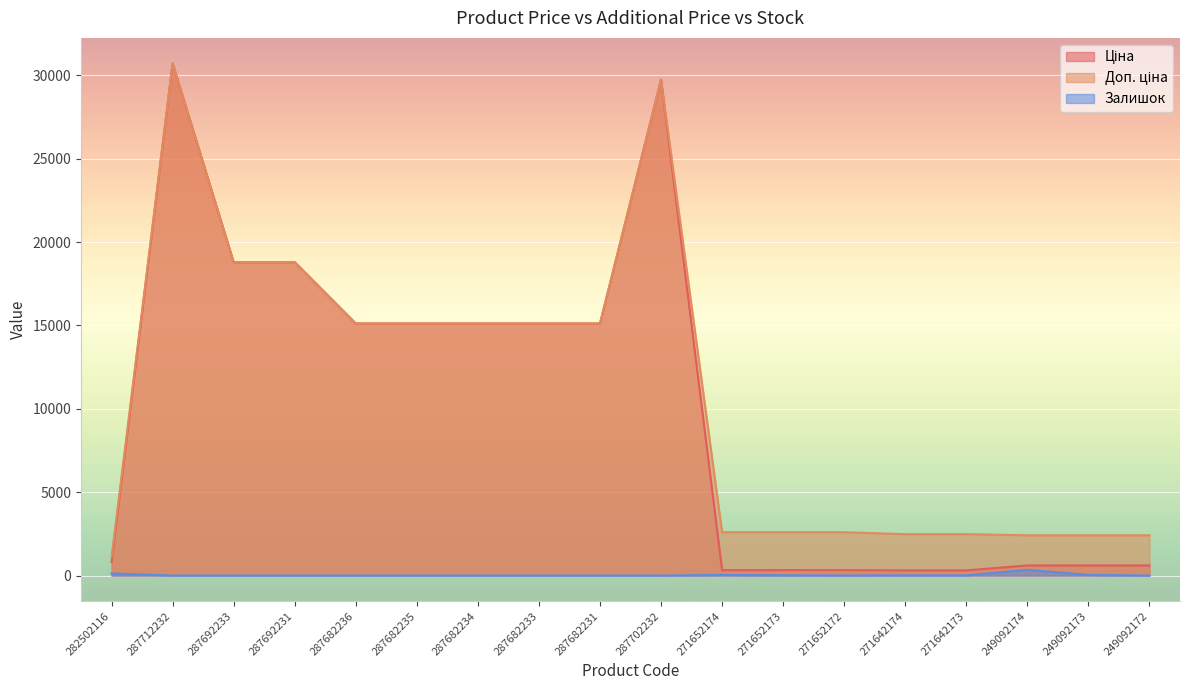

At 287712232, list the series in order from smallest to largest.

Залишок, Ціна, Доп. ціна